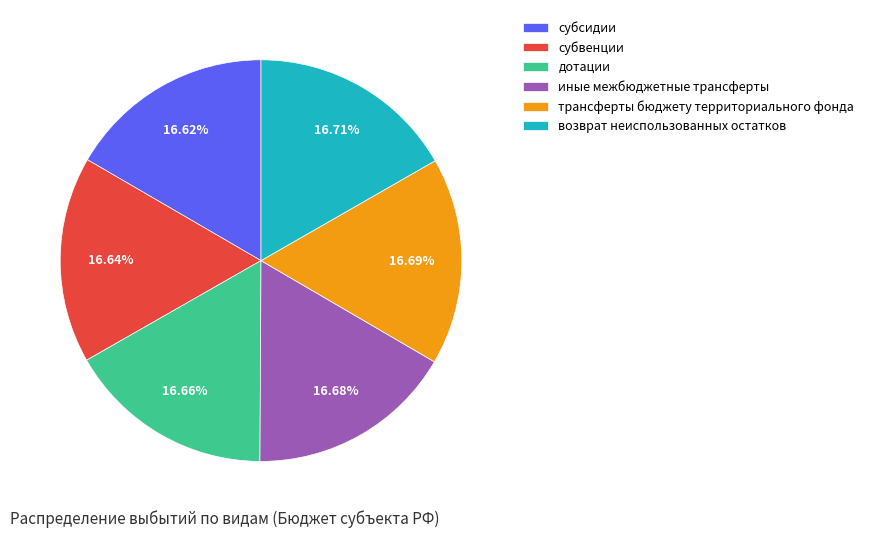

Is there a majority slice in this chart?

No